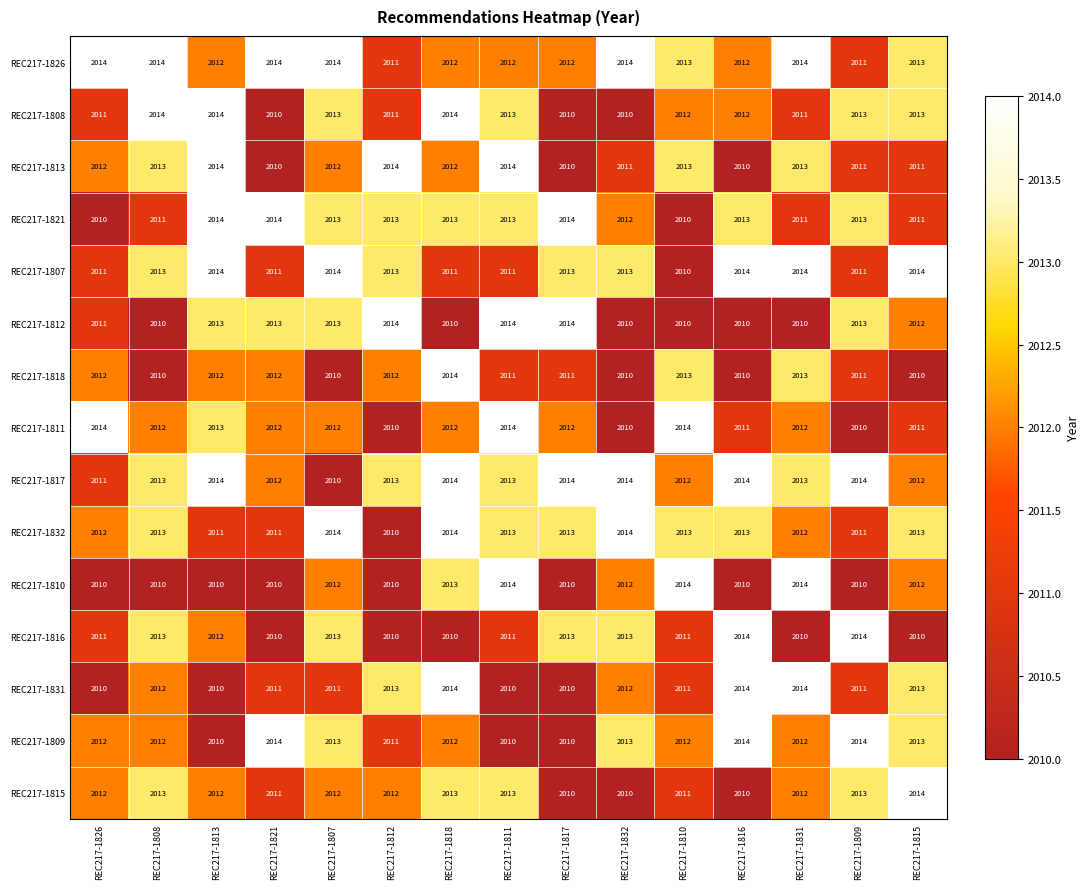

What is the average value of the REC217-1818 series?

2011